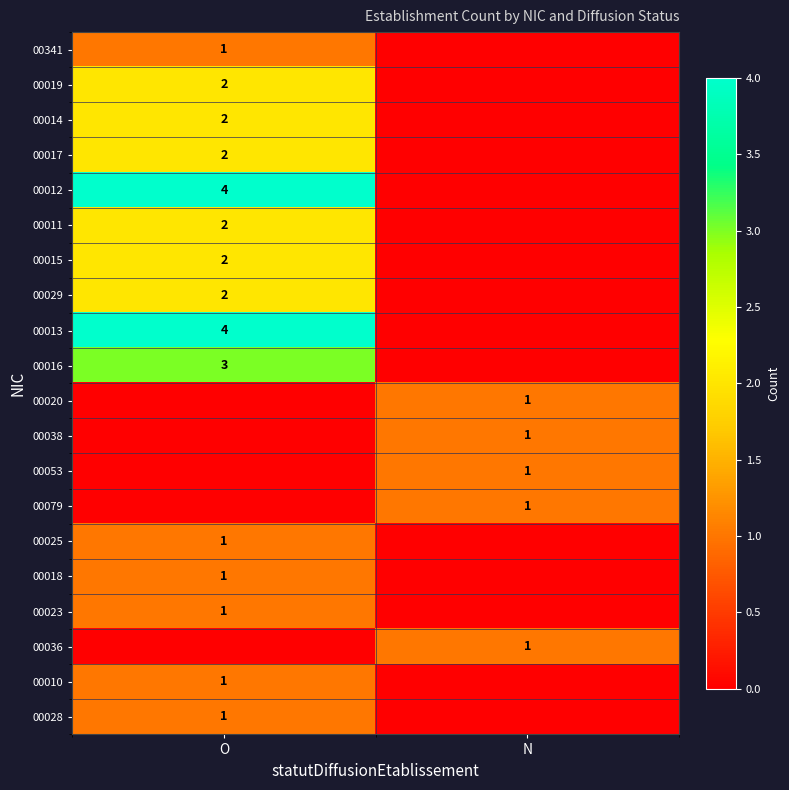

What is the greatest value displayed?

4